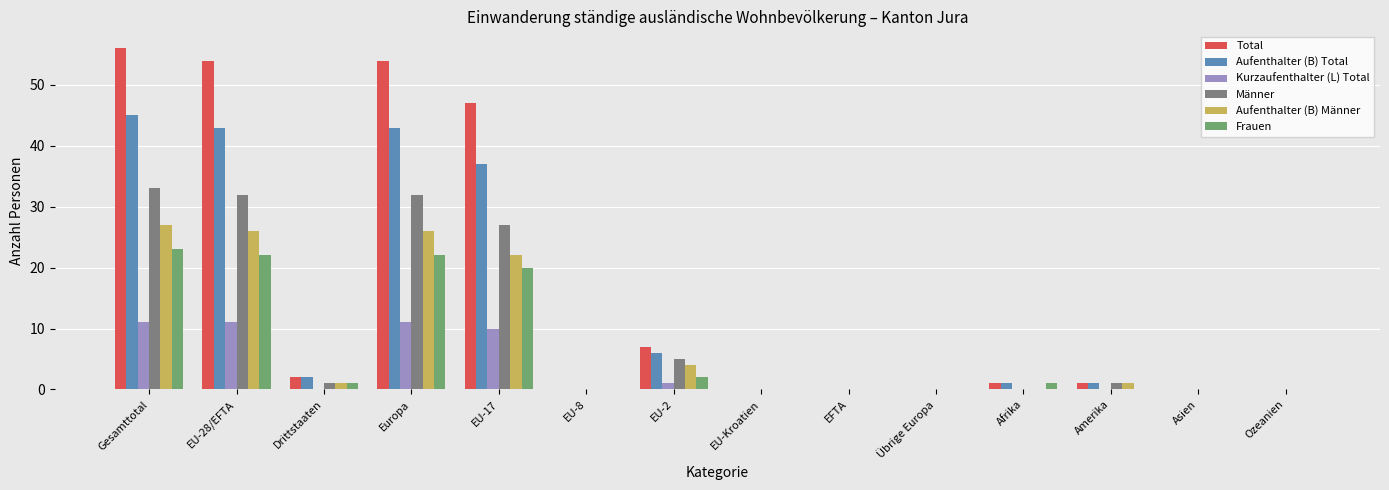

Where is Total nearest to the value 28?

EU-17